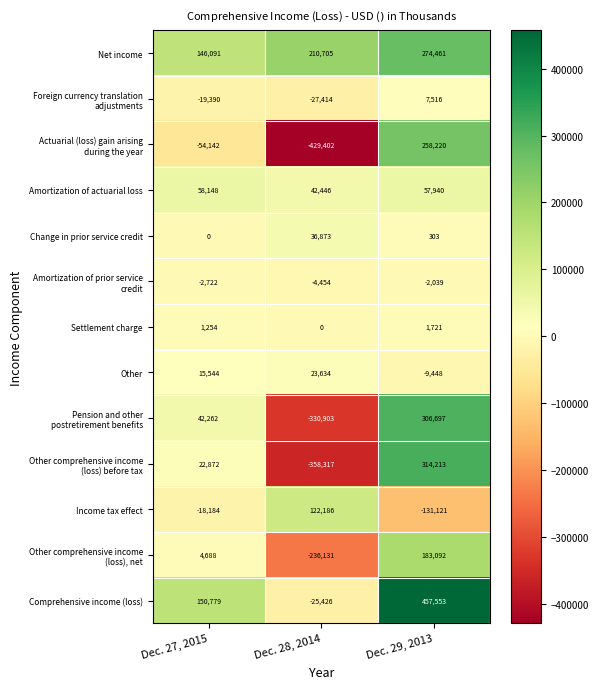

At which label does Income tax effect first exceed -18184?

Dec. 28, 2014